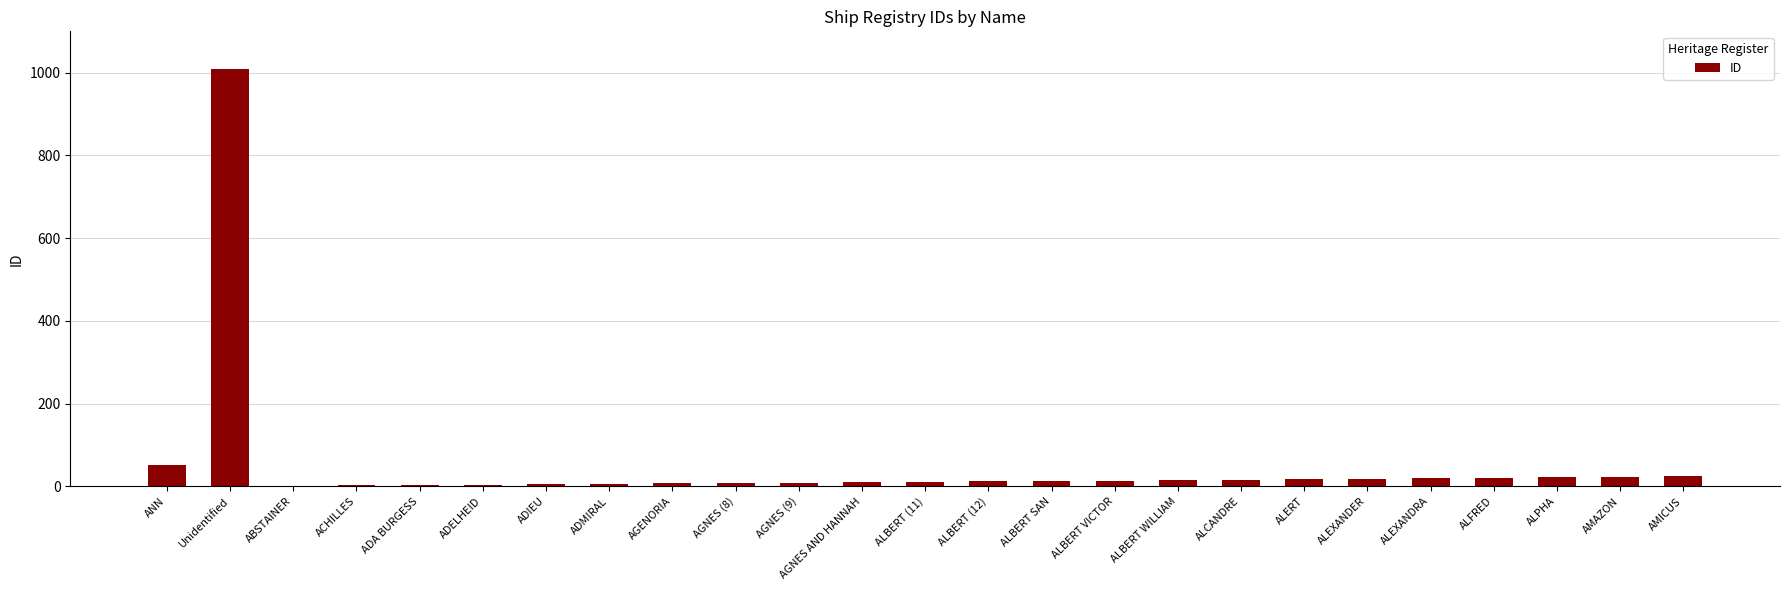

Is it true that the value at ADIEU is 5?

True